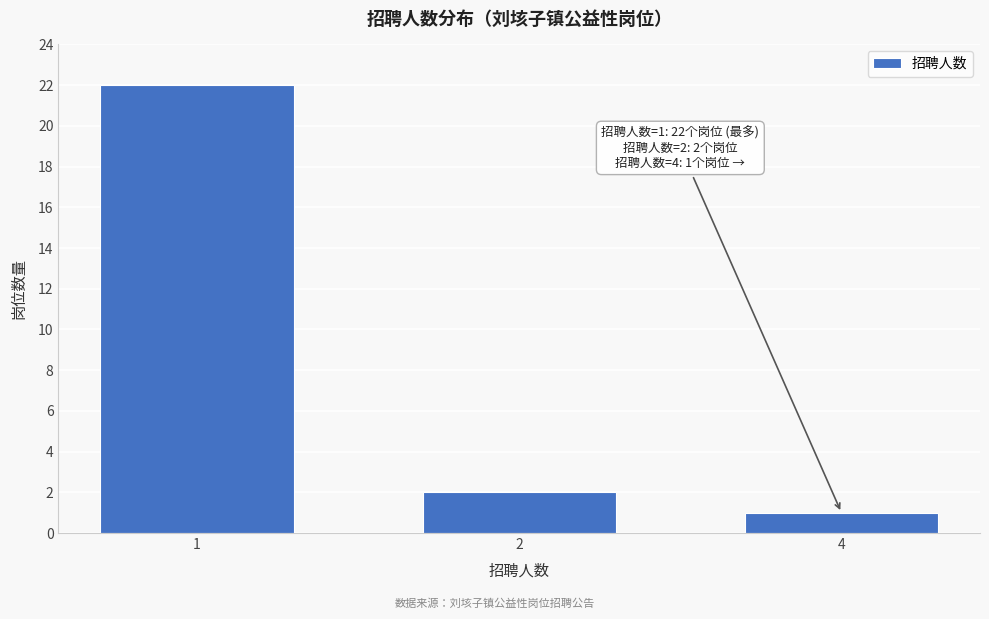

Reading left to right, extract all data points from this chart.

22	2	1